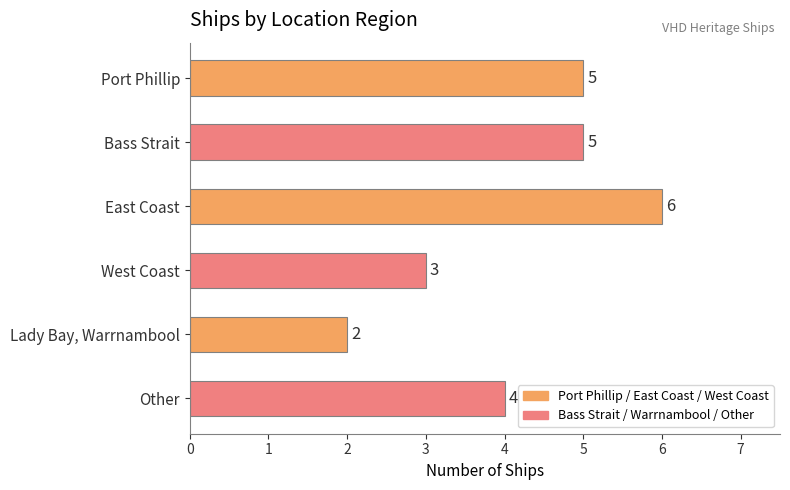

Reading top to bottom, transcribe all the data shown in this chart.

Port Phillip=5	Bass Strait=5	East Coast=6	West Coast=3	Lady Bay, Warrnambool=2	Other=4